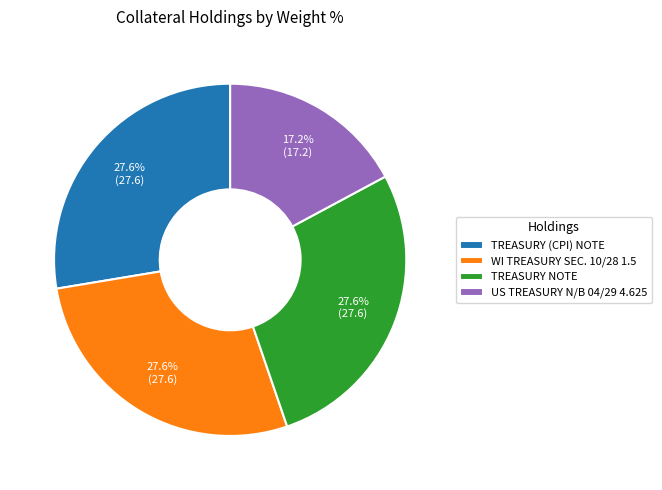

The WI TREASURY SEC. 10/28 1.5 slice represents 28% of the pie. True or false?

True